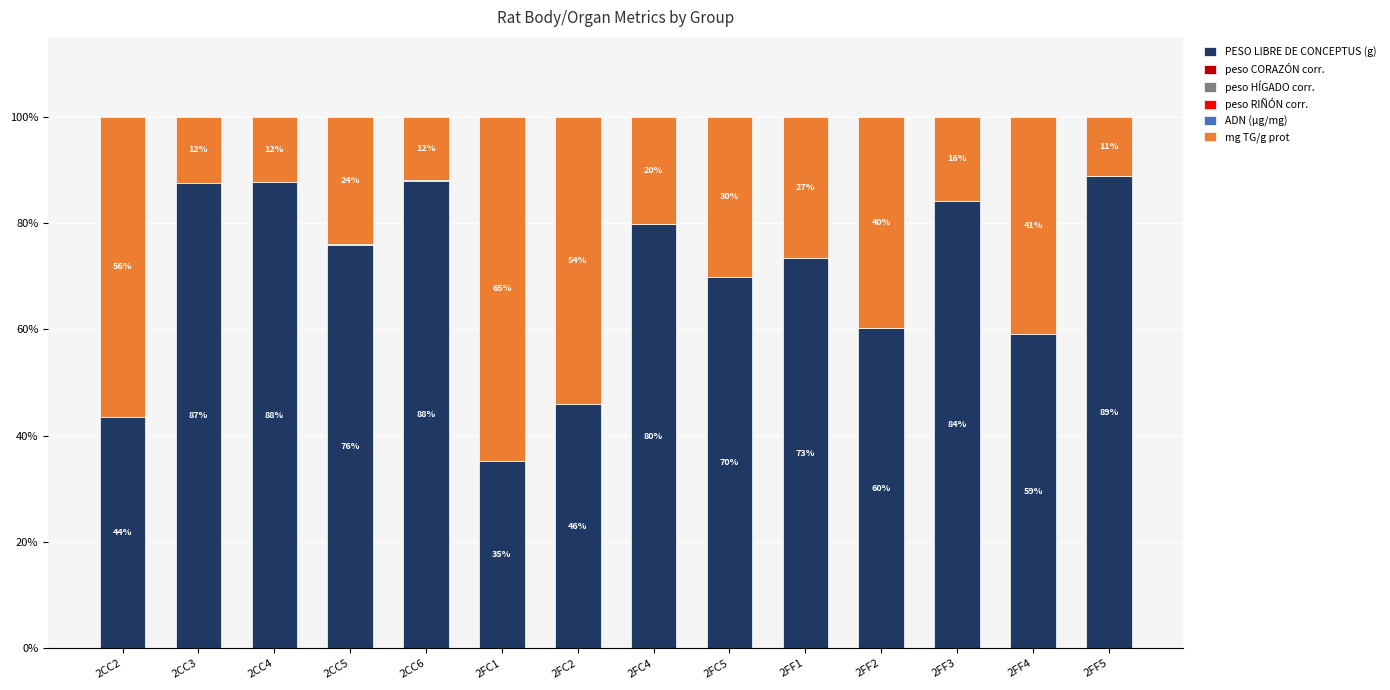

At which label is PESO LIBRE DE CONCEPTUS (g) closest to 62?

2FF2